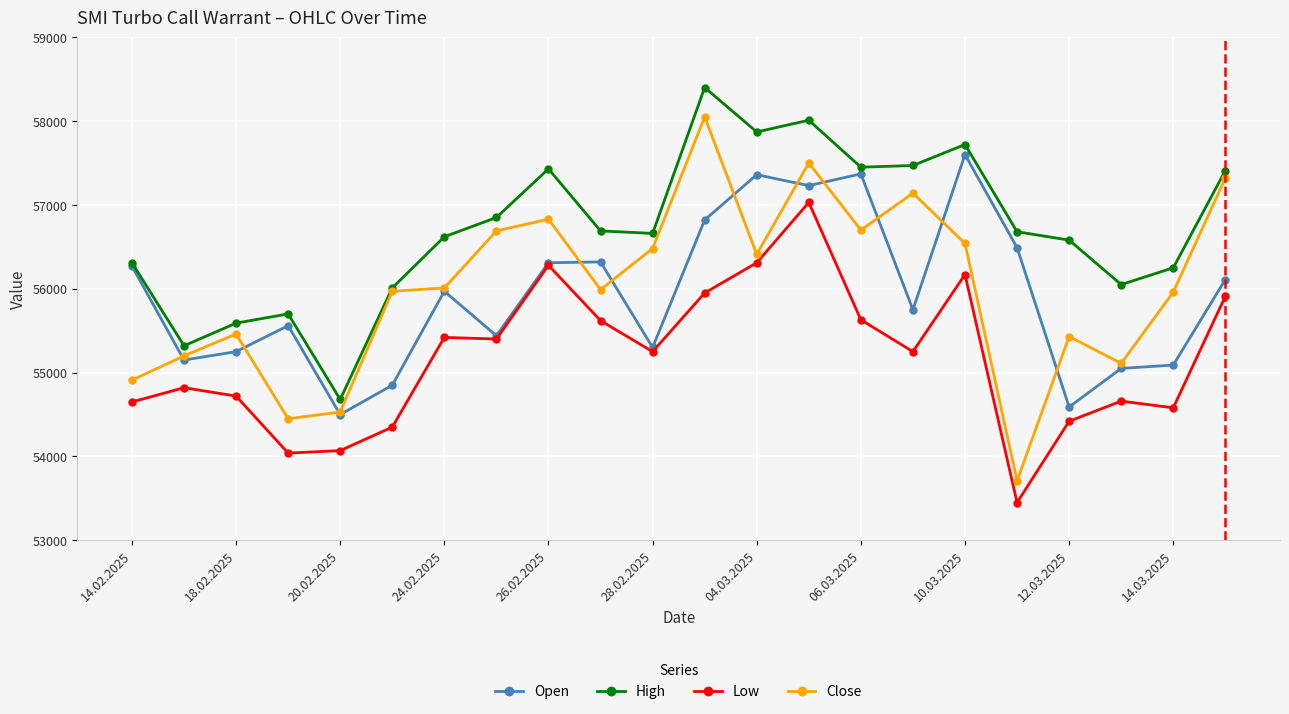

Rank the series by their maximum value, from lowest to highest.

Low, Open, Close, High